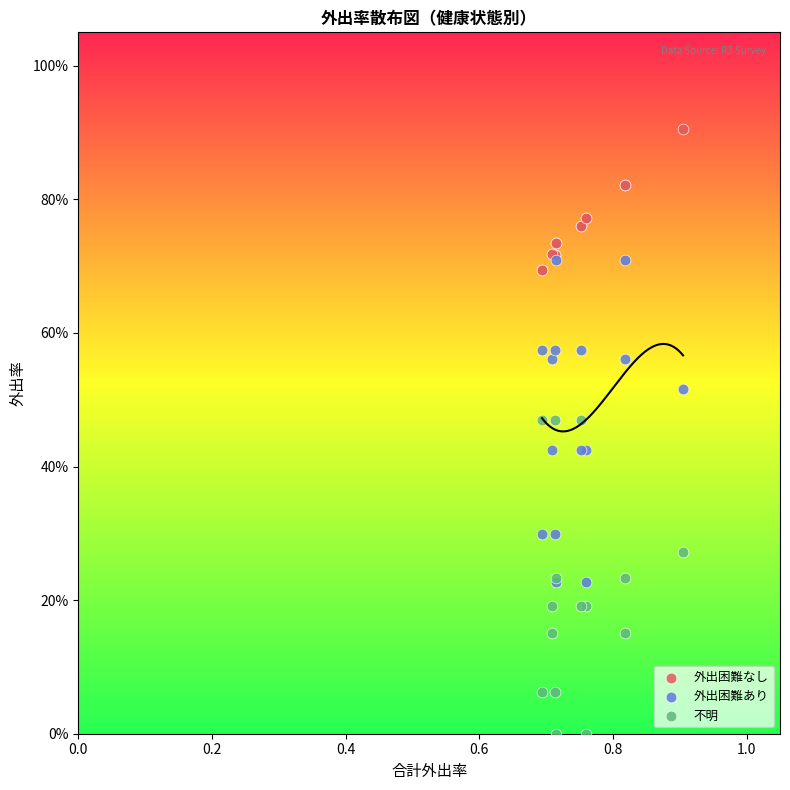

Which series reaches the maximum Y coordinate?

外出困難なし